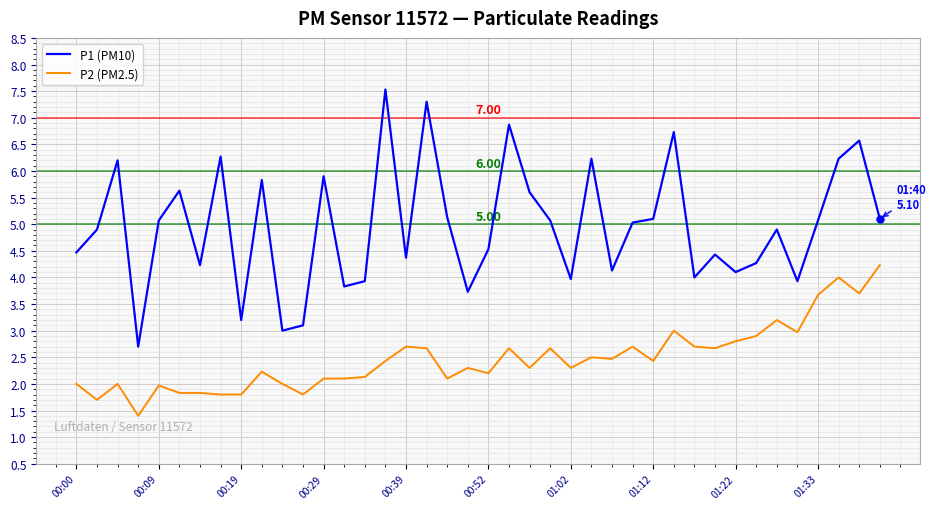

Count the number of data series in this chart.

2